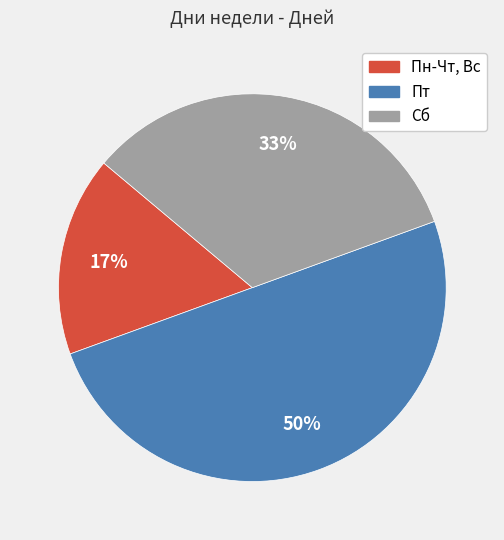

Approximately how many times larger is the value at Сб compared to Пт?

0.7